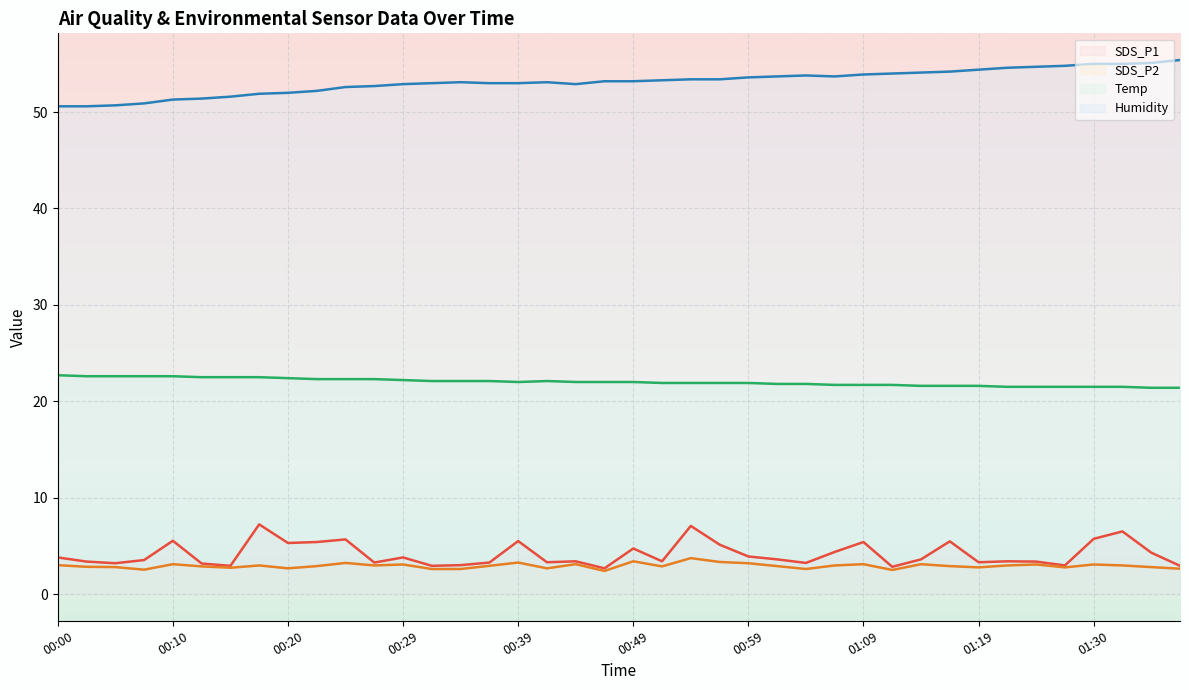

What is the total value across all series at 00:17?

84.6